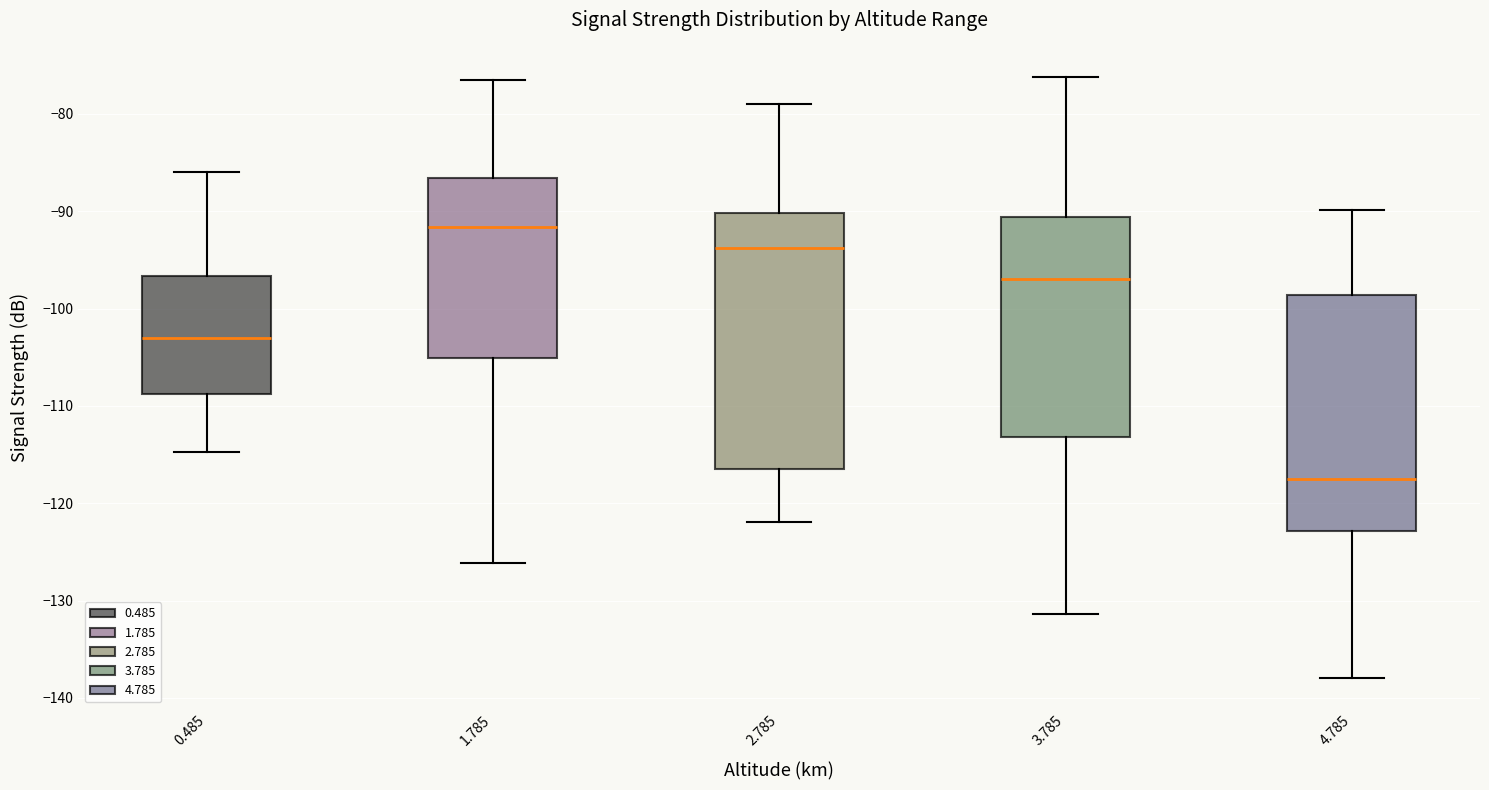

Reading left to right, transcribe this box plot: for each box, give where its median line is, the range the box spans, and where its two whiskers end, as read against the y-axis. The values are not printed on the chart, so give them approximately, as read against the axis.

0.485: median -103, box -109 to -97, whiskers -115 to -86
1.785: median -92, box -105 to -87, whiskers -126 to -76
2.785: median -94, box -116 to -90, whiskers -122 to -79
3.785: median -97, box -113 to -91, whiskers -131 to -76
4.785: median -117, box -123 to -99, whiskers -138 to -90